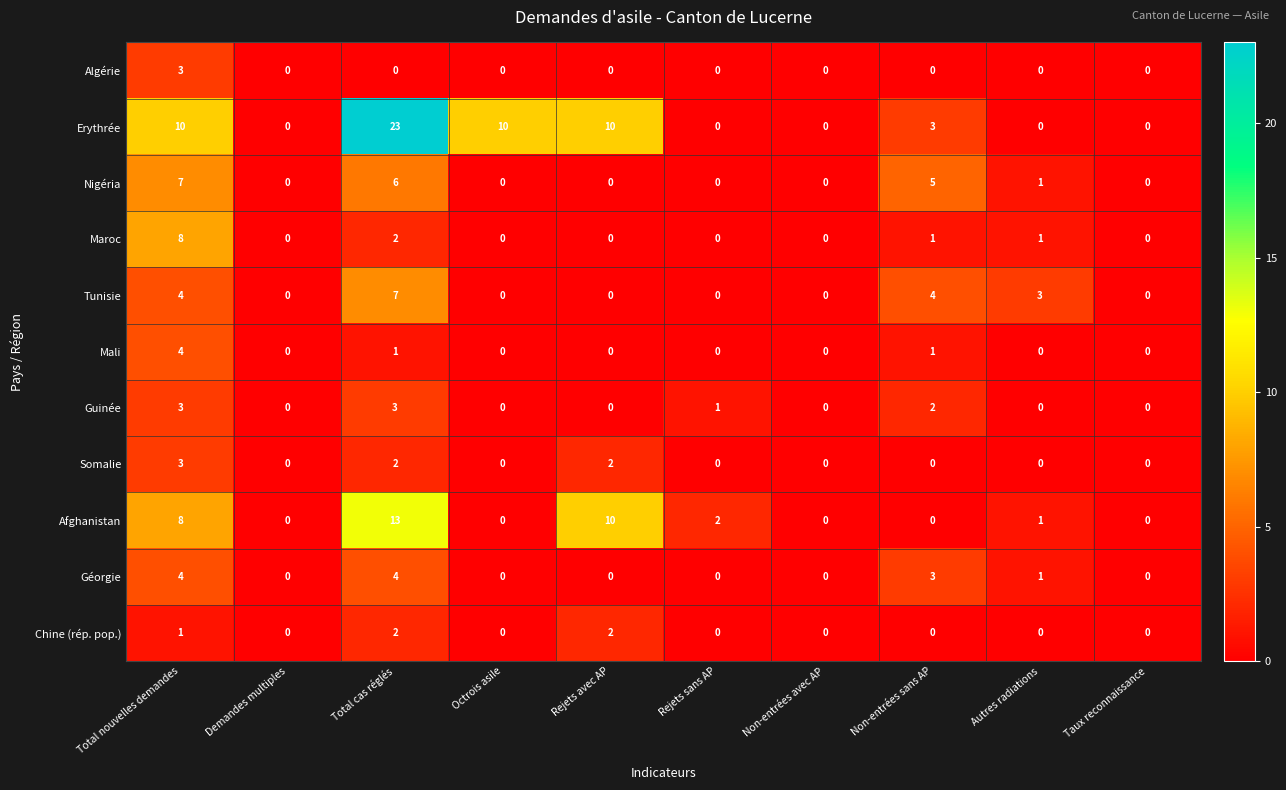

Which series has the widest spread of values?

Erythrée